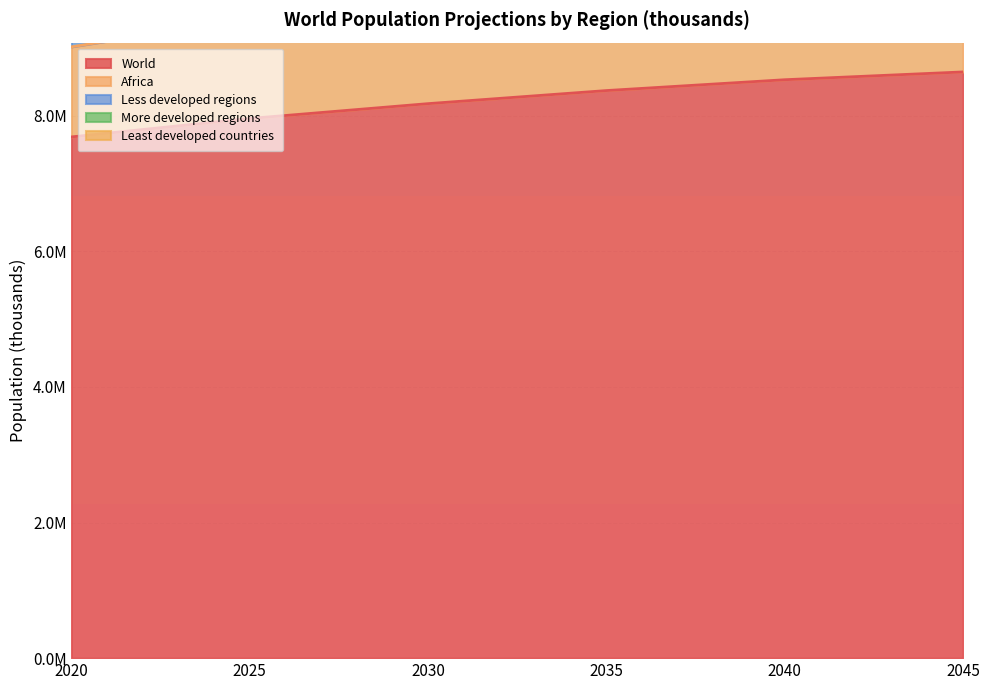

What is the difference between the maximum and minimum values in the Less developed regions series?

2674442.0